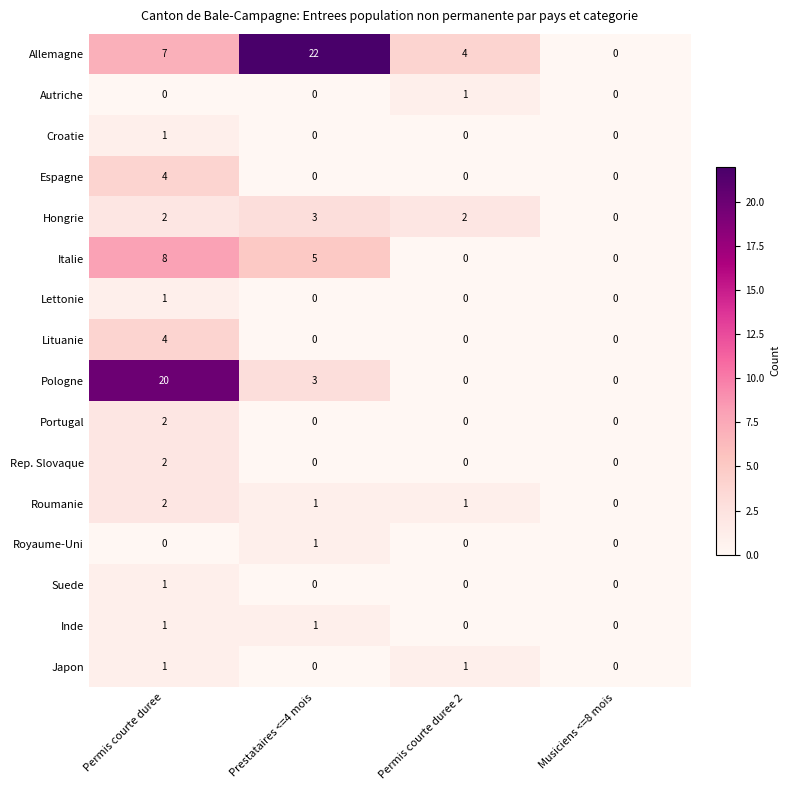

Which series changed the most between Permis courte duree and Musiciens <=8 mois?

Pologne